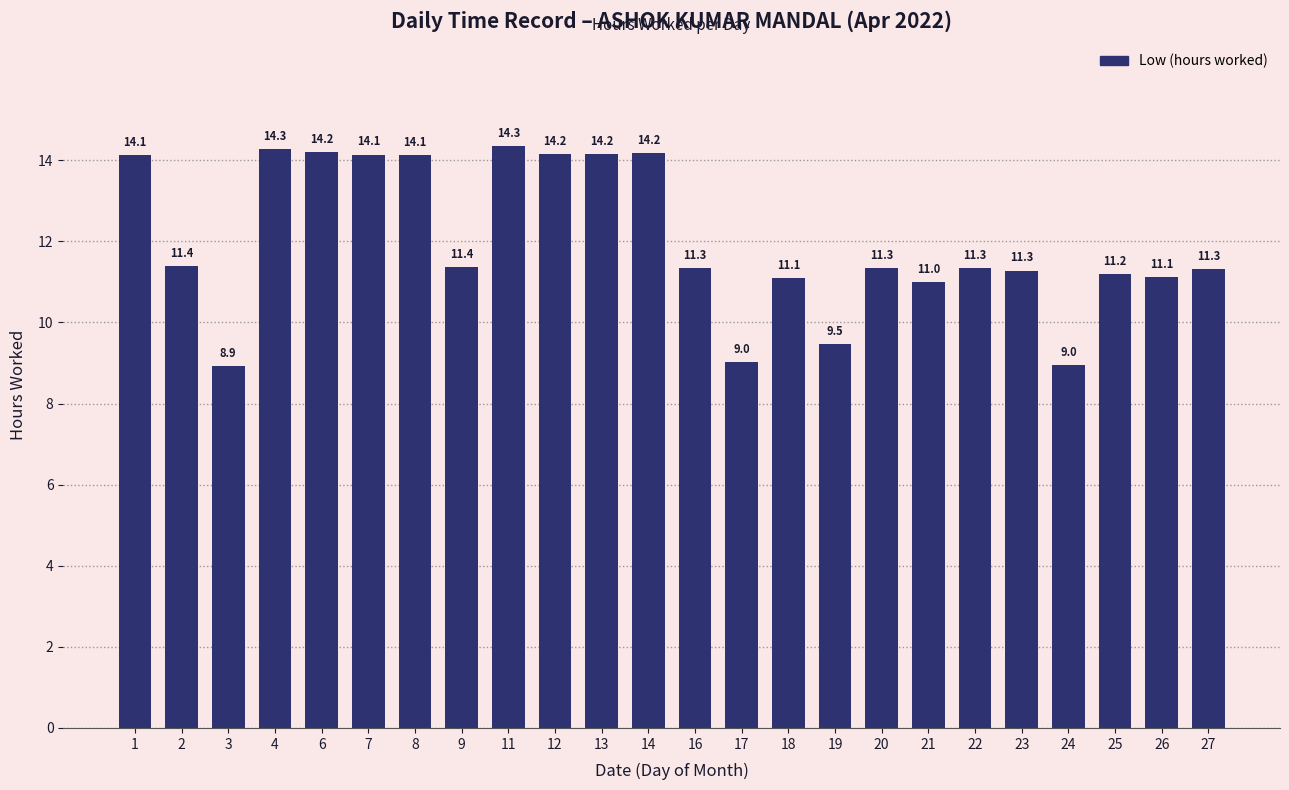

Does the chart contain any negative values?

No